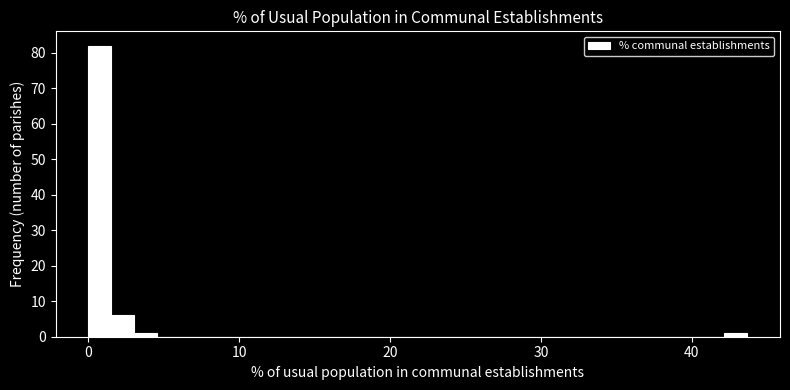

Read against the x-axis, roughly where is the centre of the tallest bar?

1